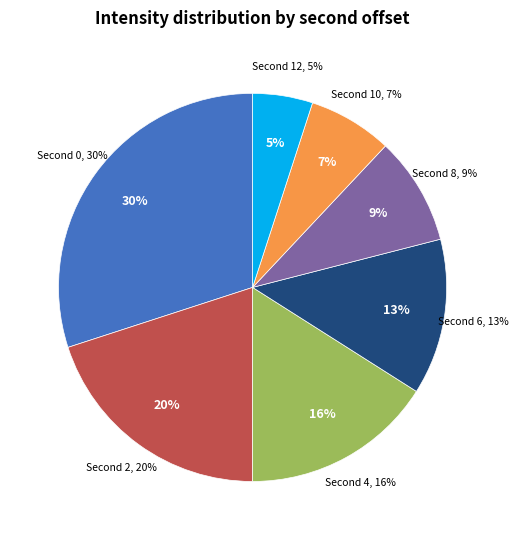

Which category has the smallest portion of the pie?

12